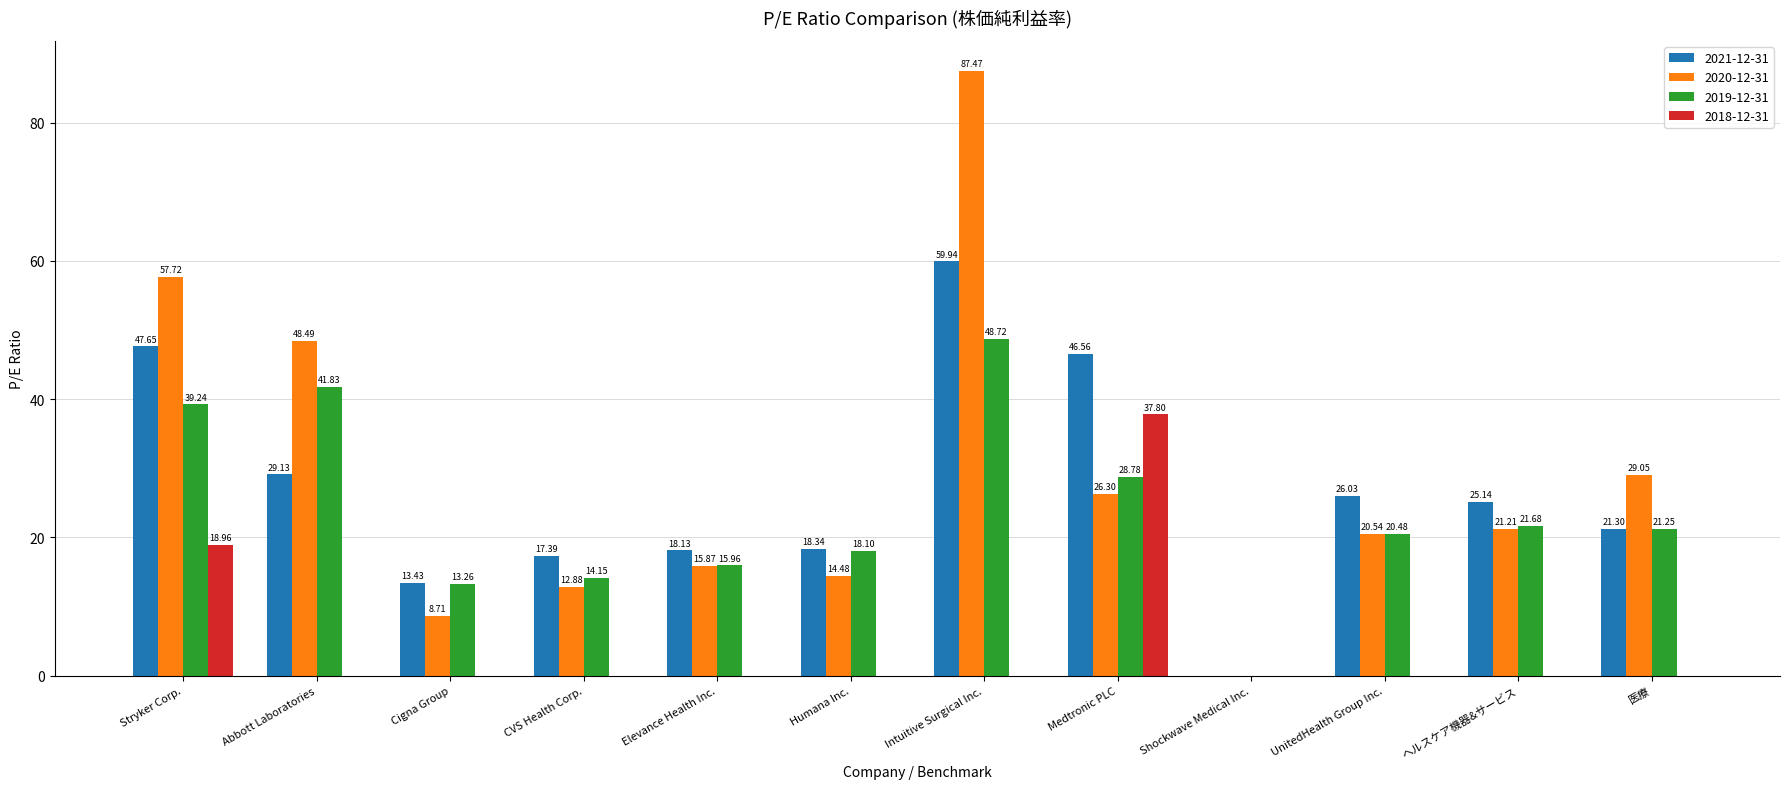

At which label does 2020-12-31 first exceed 21?

Stryker Corp.